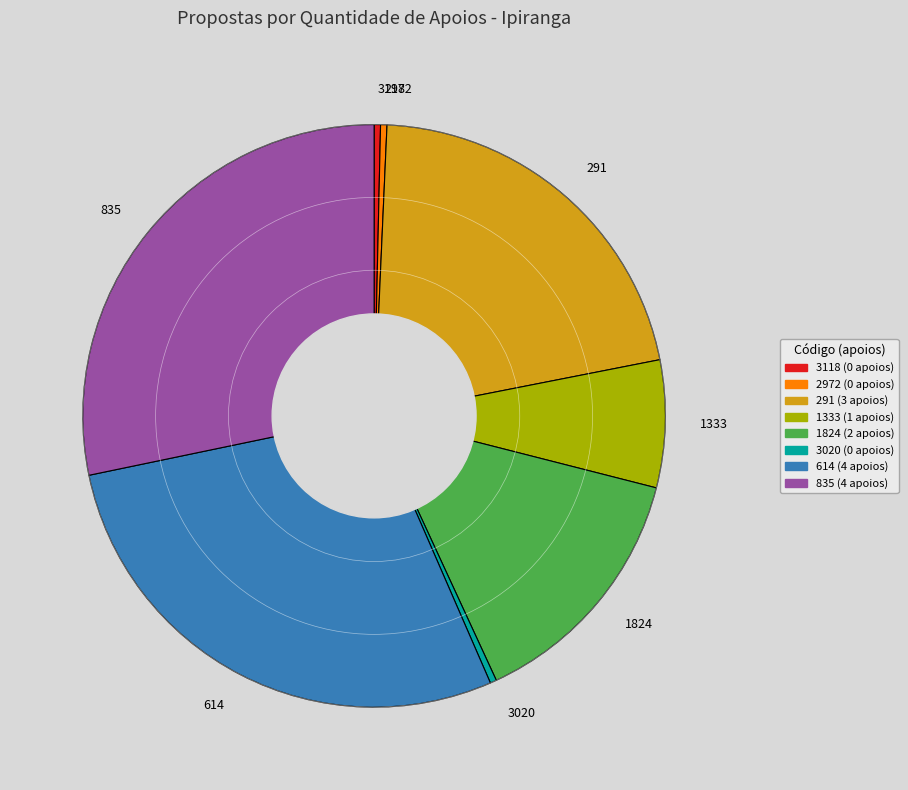

Combined, do 2972 and 1824 account for over 50%?

No